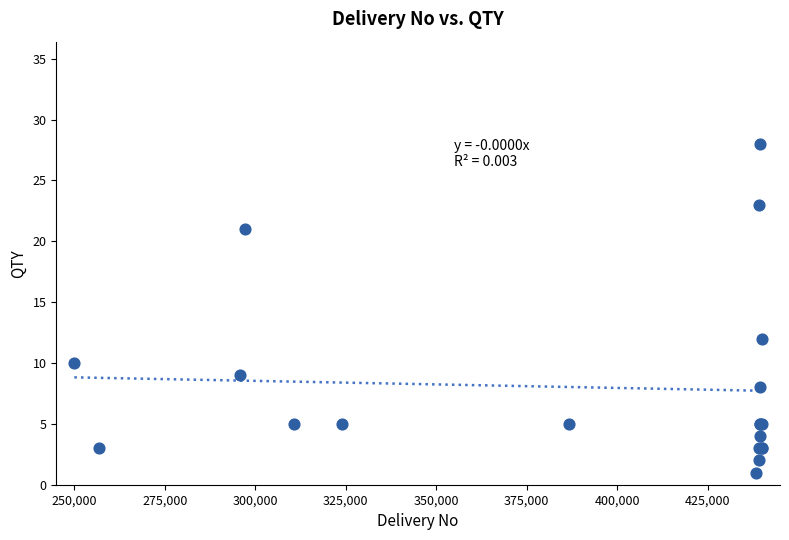

What Y value in the scatter plot is closest to 14?

12